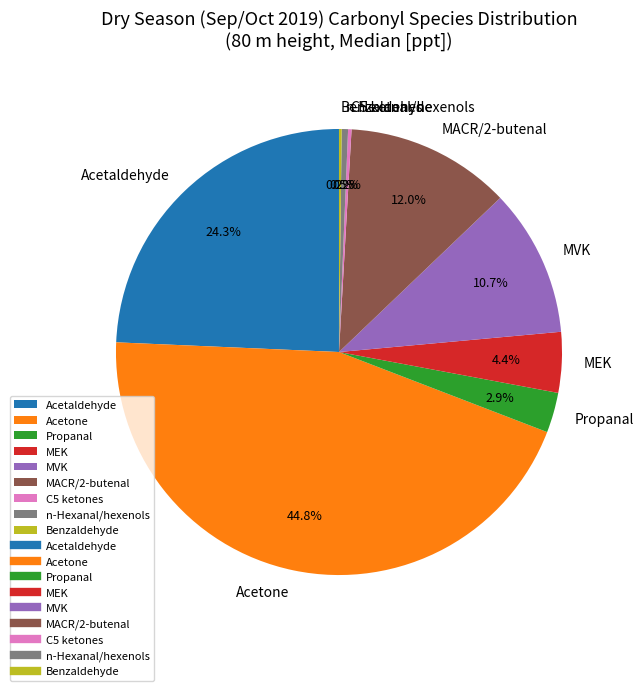

Is there any slice that represents more than half of the pie?

No